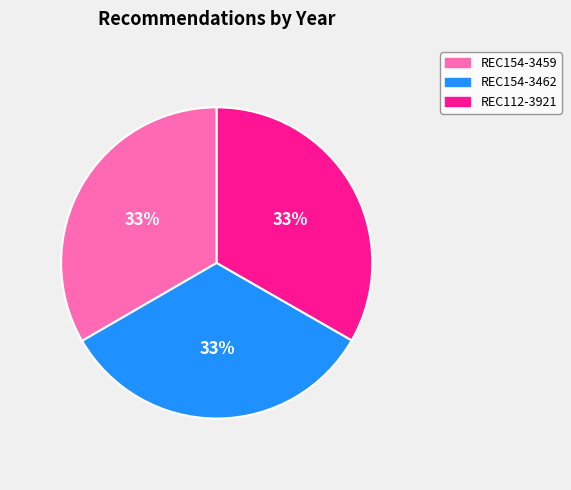

How many segments does this pie chart have?

3